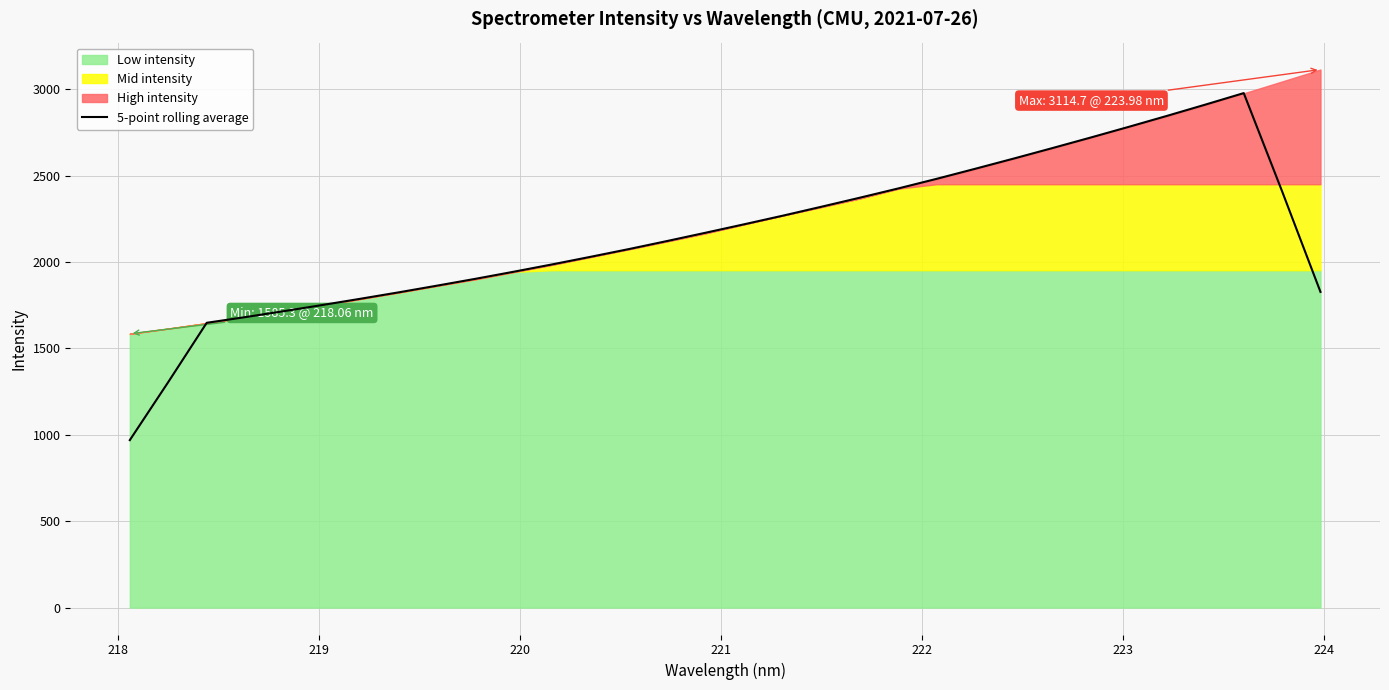

True or false: there are more than 1 points higher than both neighbors.

False